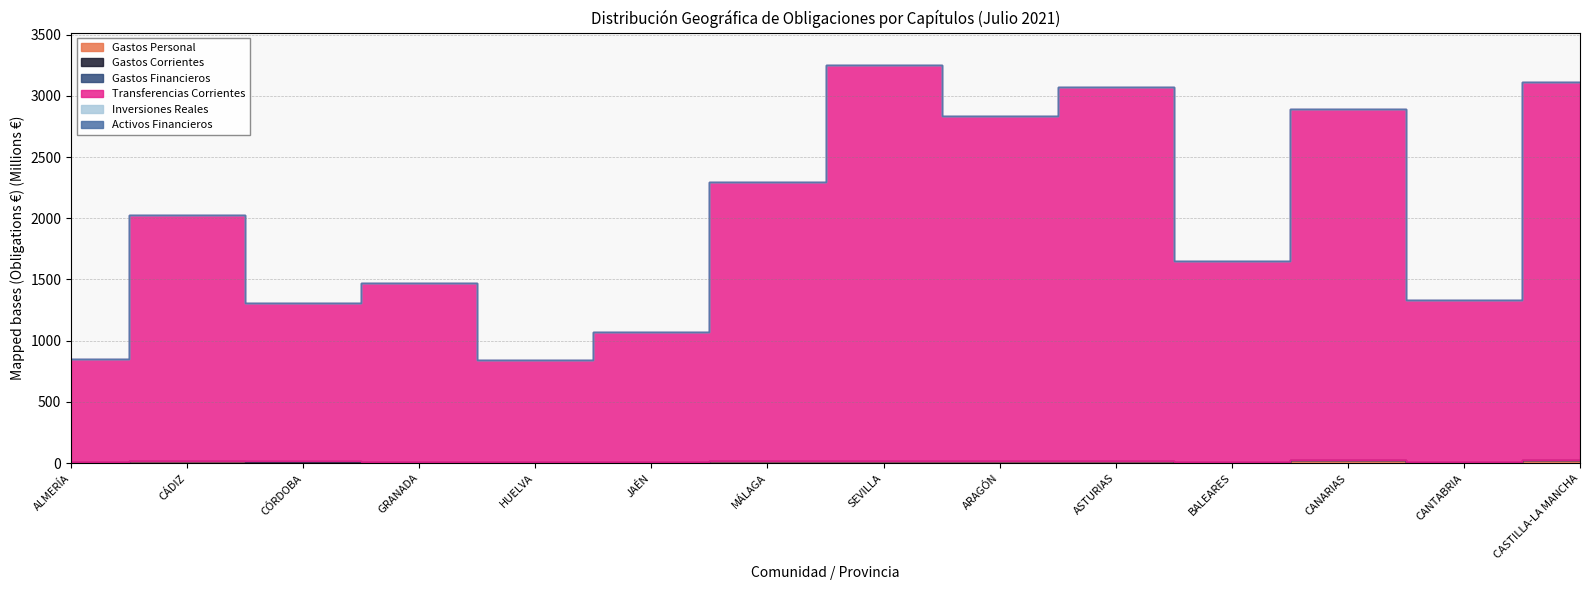

In Gastos Financieros, how many points are lower than both neighbors (excluding endpoints)?

1